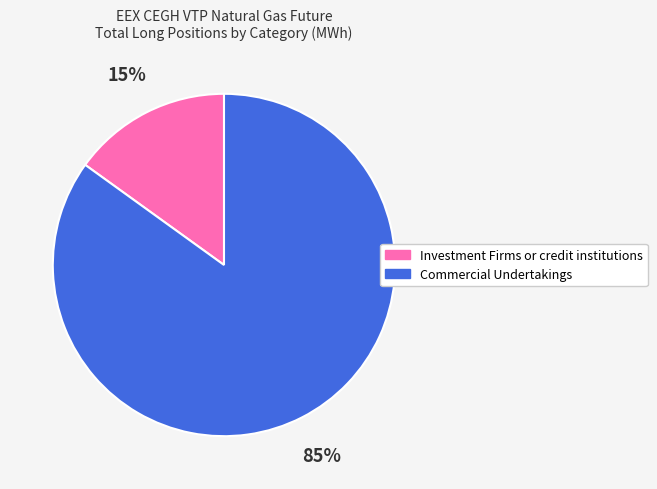

To the nearest percent, what percentage of the pie is Commercial Undertakings?

85%